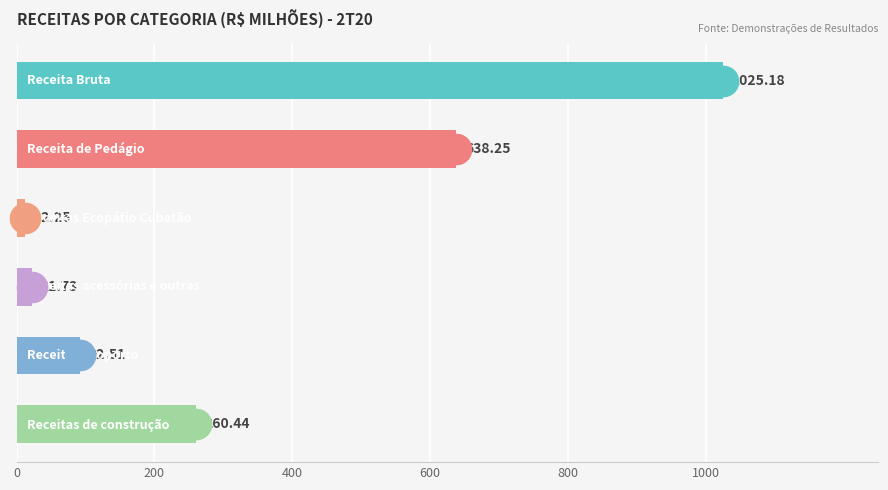

What is the difference between the maximum and minimum values?

1012.9